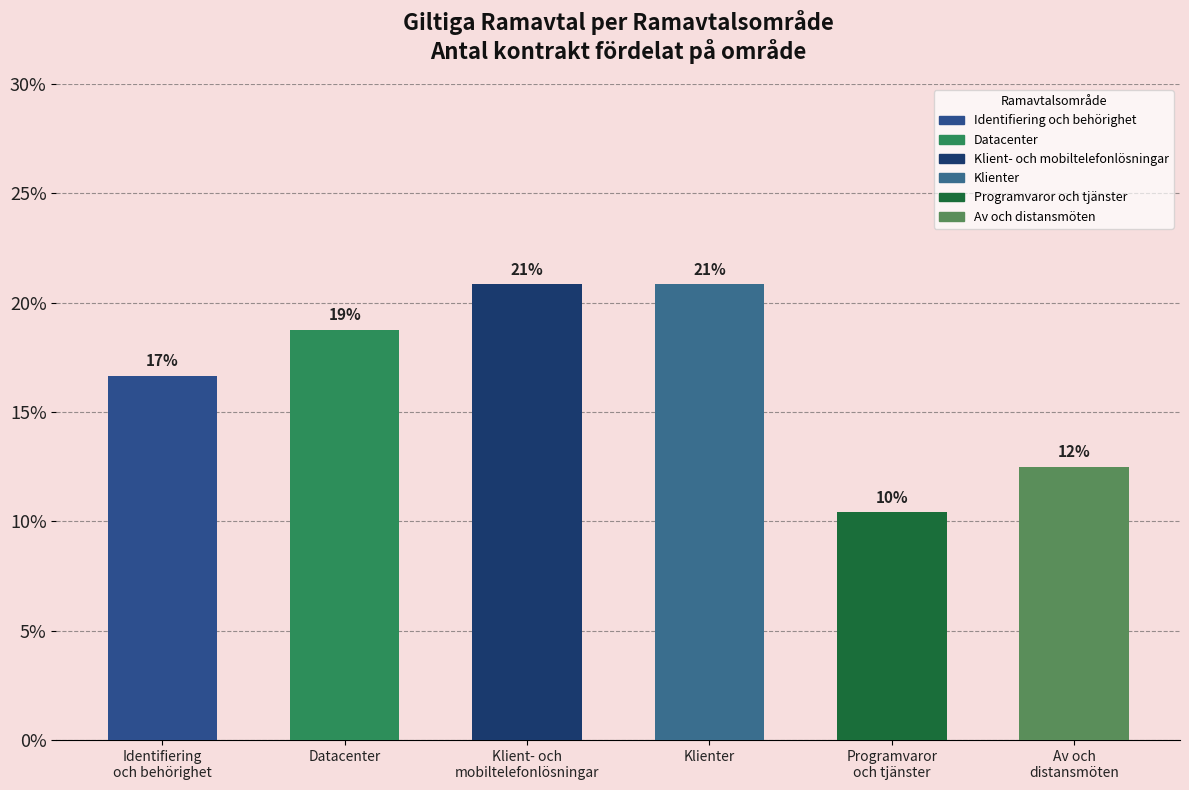

How many bars are there in total?

6